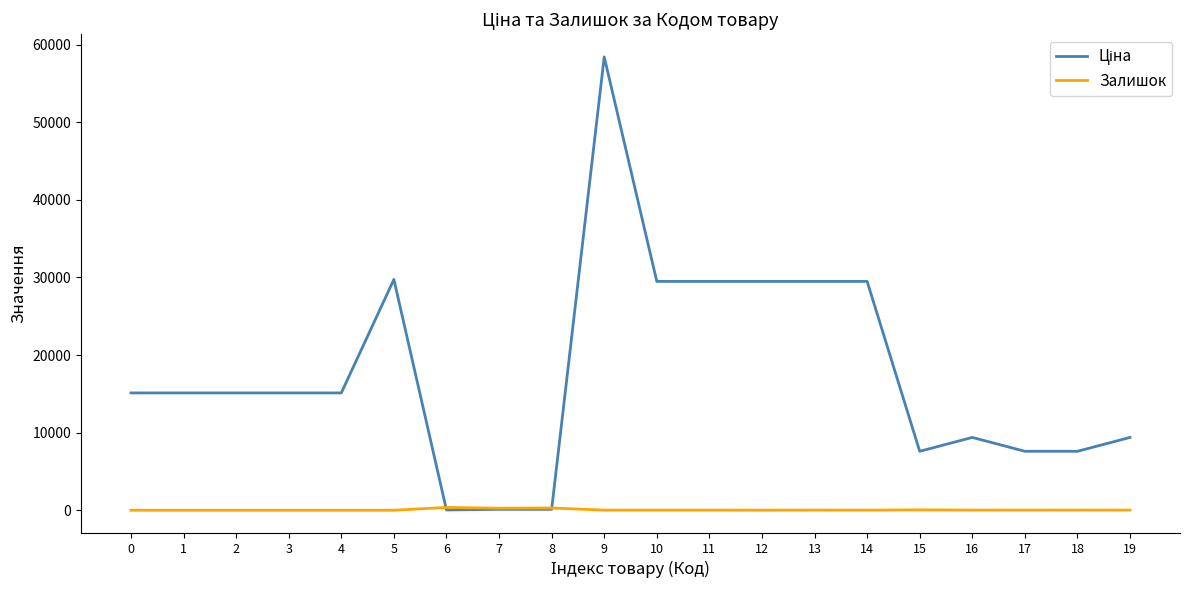

What is the difference between the highest and lowest values at 4?

15120.0